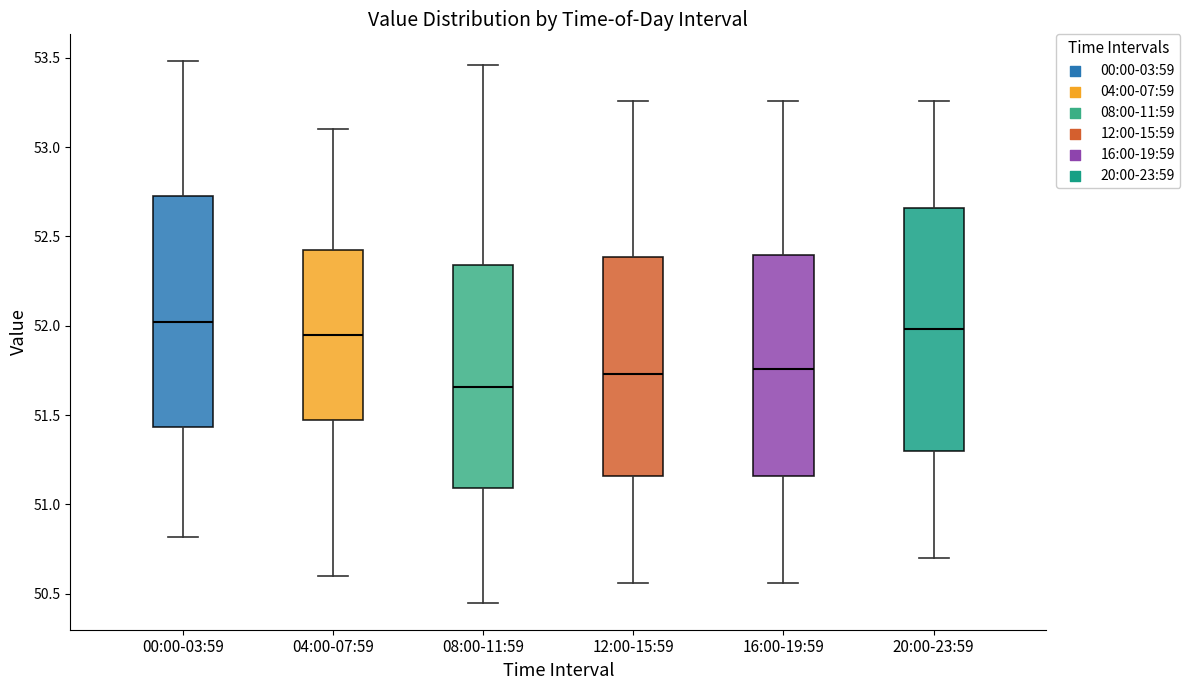

Reading left to right, transcribe this box plot: for each box, give where its median line is, the range the box spans, and where its two whiskers end, as read against the y-axis. The values are not printed on the chart, so give them approximately, as read against the axis.

00:00-03:59: median 52.00, box 51.45 to 52.75, whiskers 50.80 to 53.50
04:00-07:59: median 51.95, box 51.50 to 52.45, whiskers 50.60 to 53.10
08:00-11:59: median 51.65, box 51.10 to 52.35, whiskers 50.45 to 53.45
12:00-15:59: median 51.75, box 51.15 to 52.40, whiskers 50.55 to 53.25
16:00-19:59: median 51.75, box 51.15 to 52.40, whiskers 50.55 to 53.25
20:00-23:59: median 52.00, box 51.30 to 52.65, whiskers 50.70 to 53.25